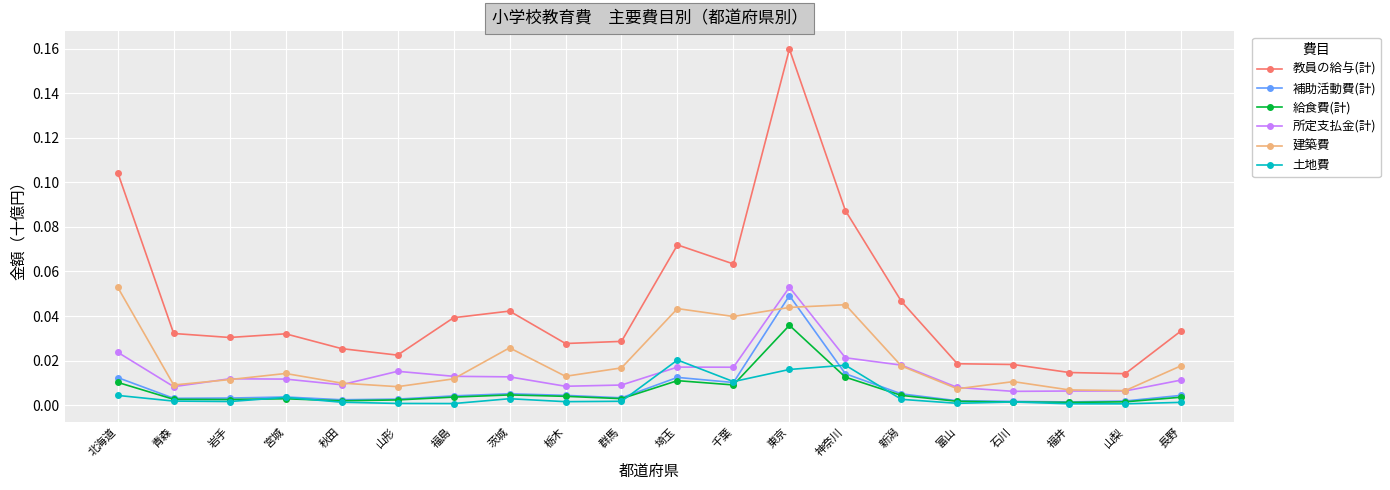

At which category is the sum across all series the highest?

東京